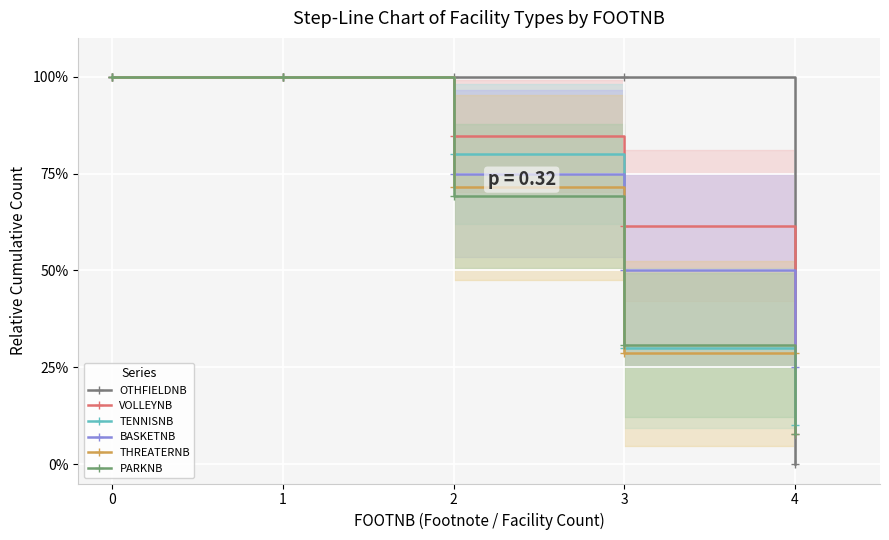

How many times do BASKETNB and THREATERNB cross each other?

1